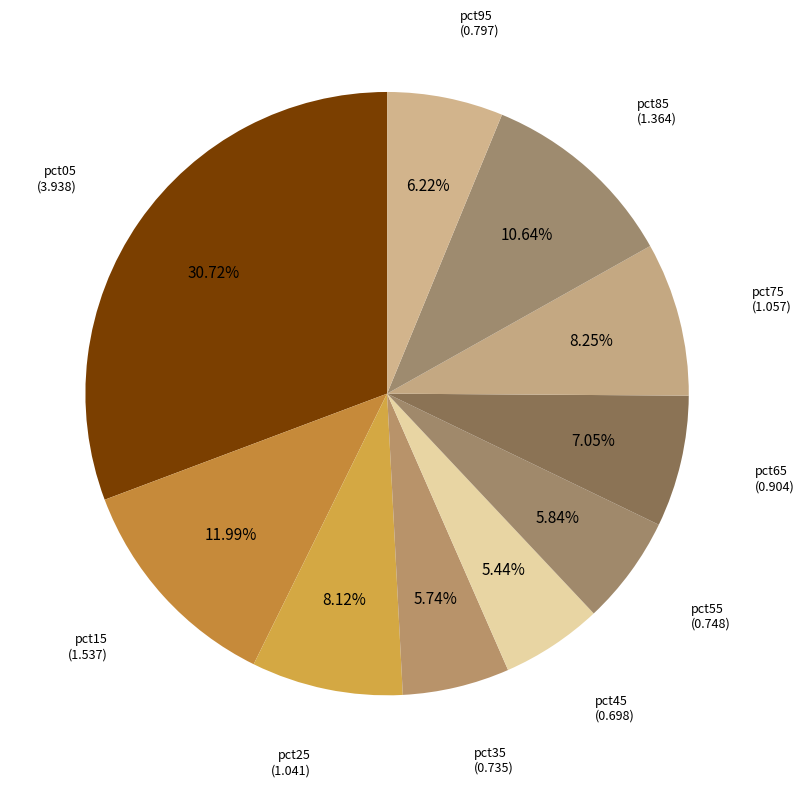

Count the number of slices in the pie.

10